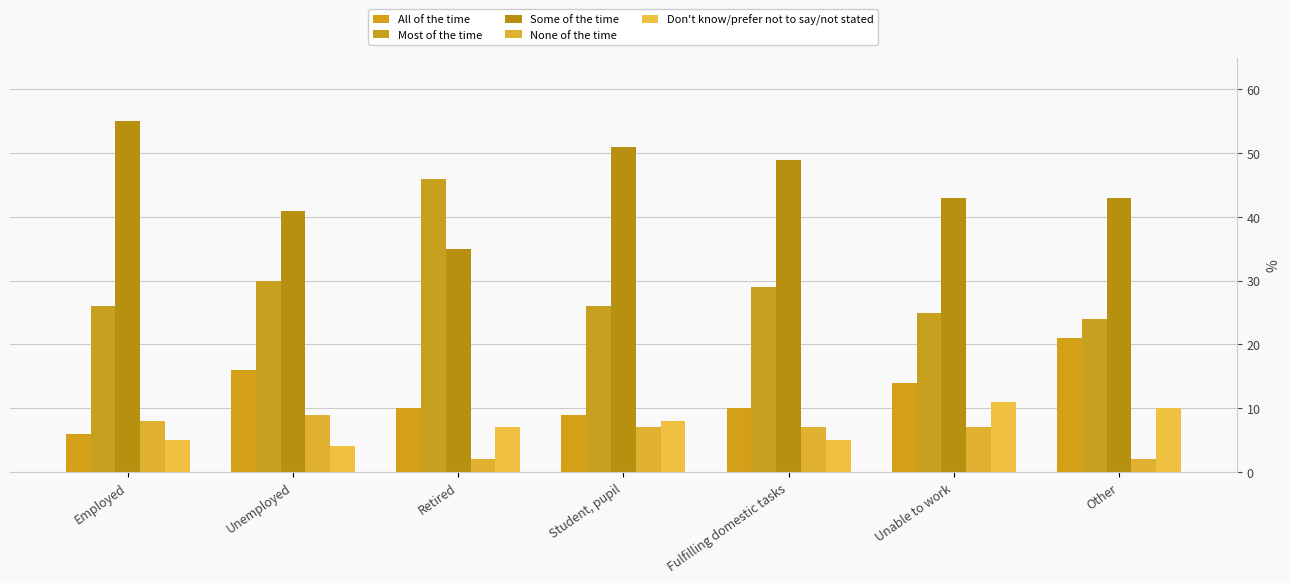

Which series has the largest range (max minus min)?

Most of the time